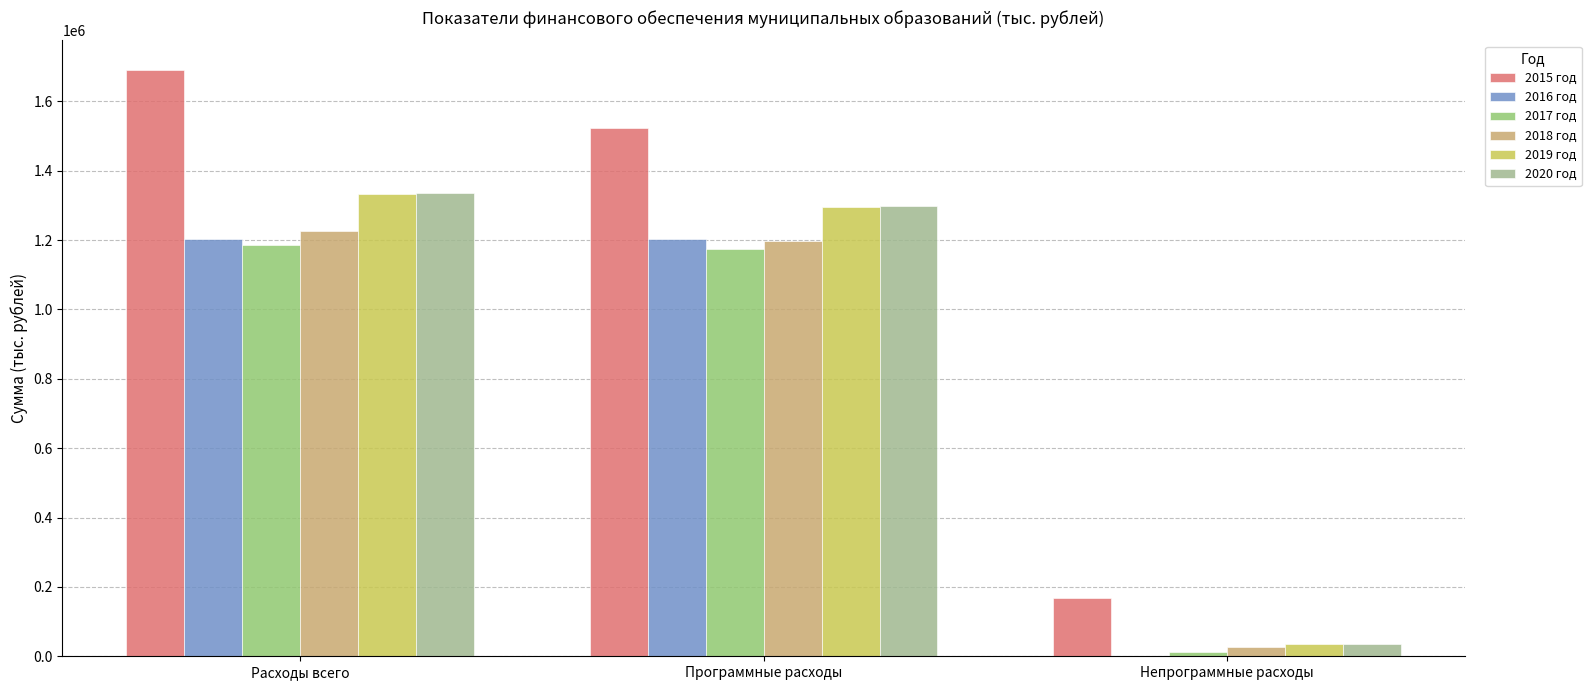

Which category has the highest value in the 2020 год series?

Расходы всего